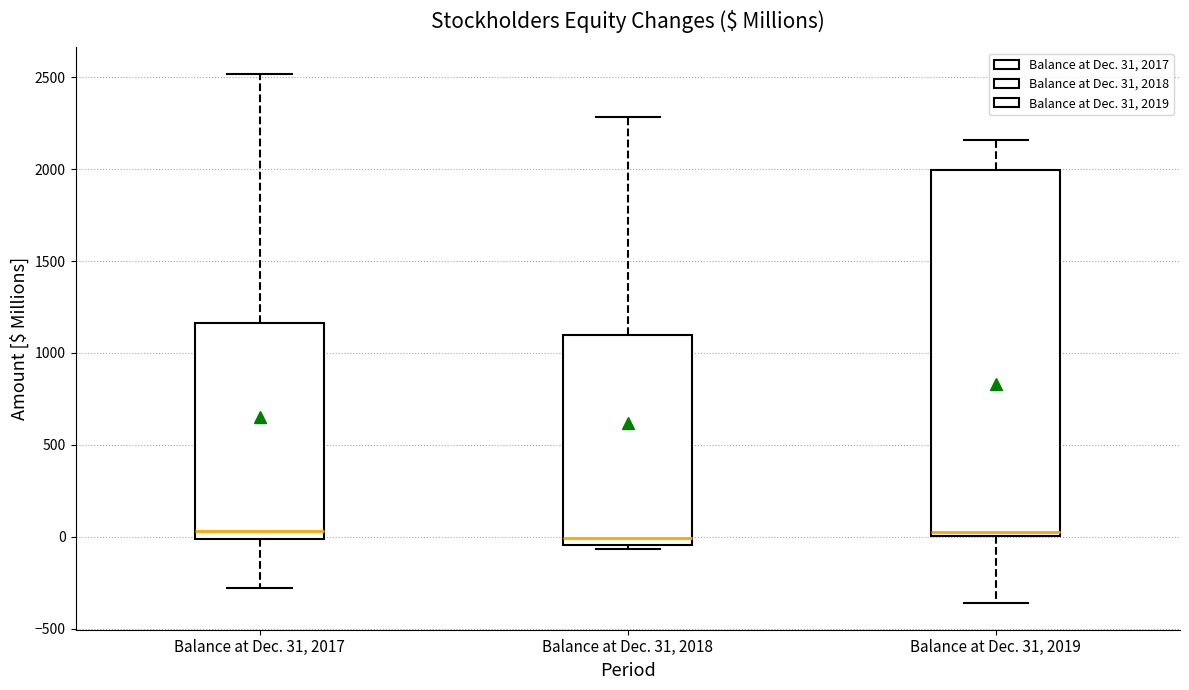

Where is the lower edge of the box for Balance at Dec. 31, 2019 on the y-axis? The values are not printed on the chart, so give them approximately, as read against the axis.

0